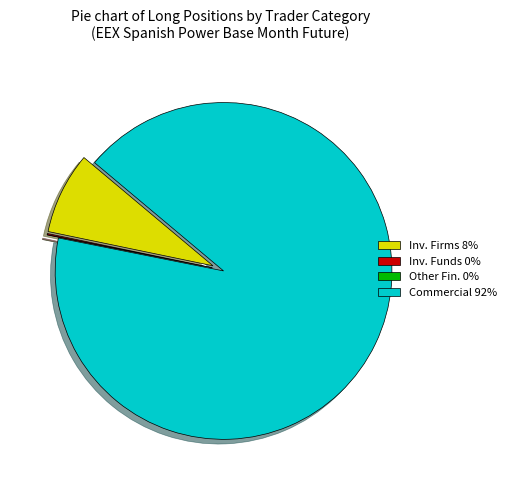

True or false: Commercial 92% accounts for 80% of the total.

False